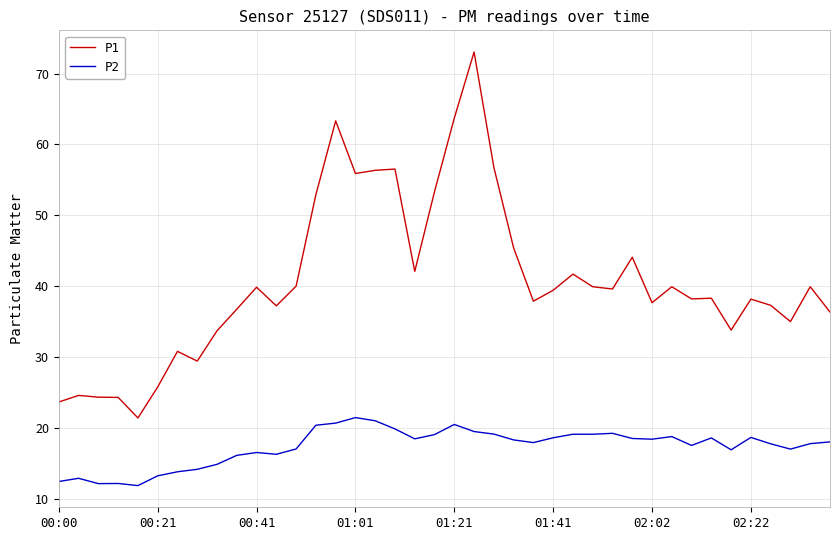

Which series has the largest total across all categories?

P1